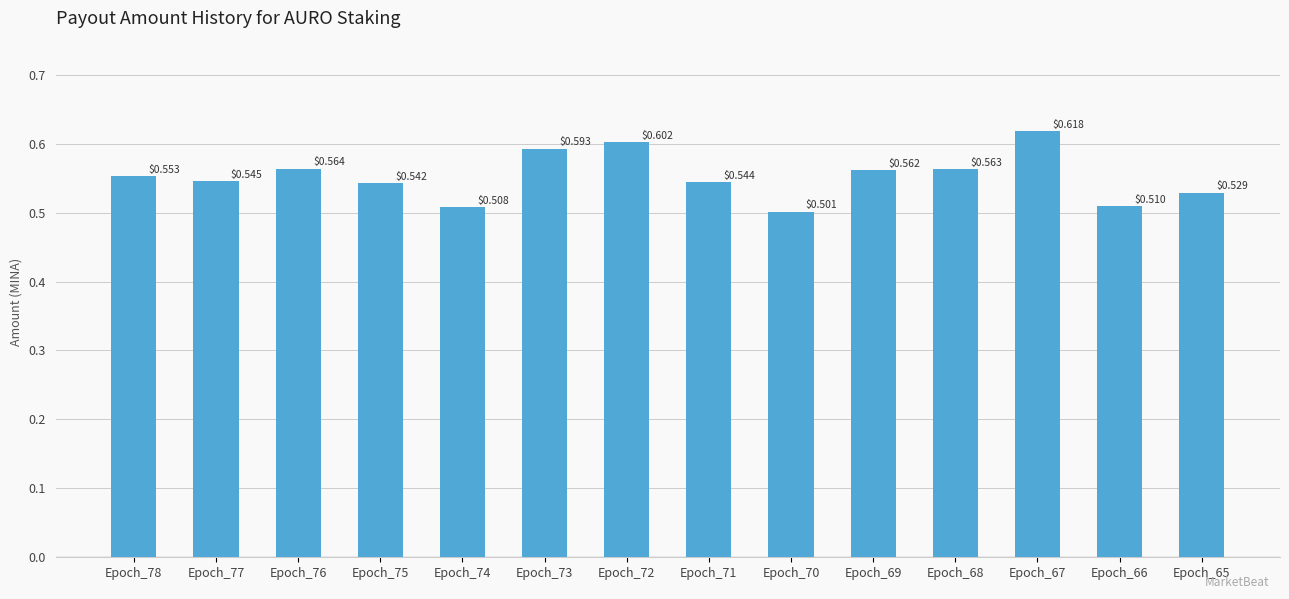

What is the sum of the values at Epoch_72 and Epoch_69?

1.2